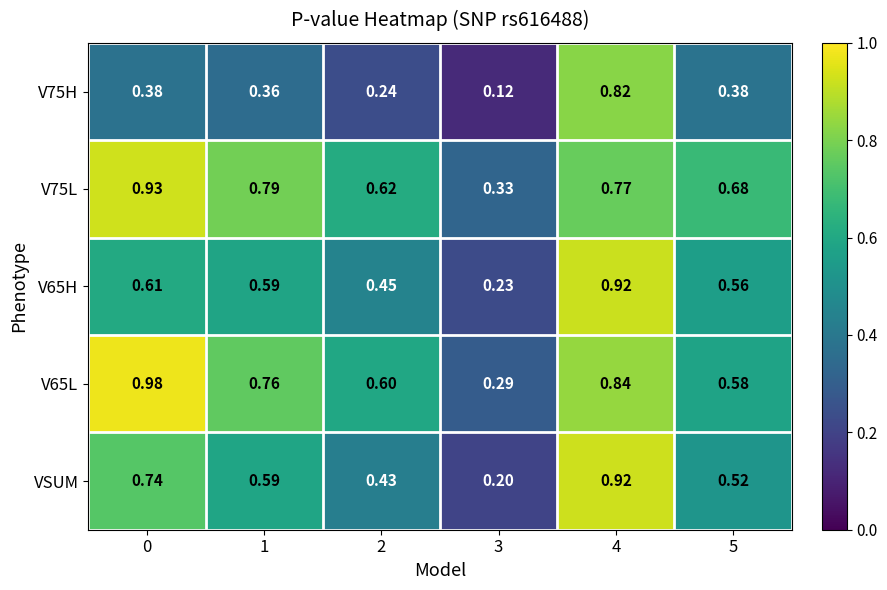

Is the value of V75H at 5 greater than the value of V65H at 2?

No